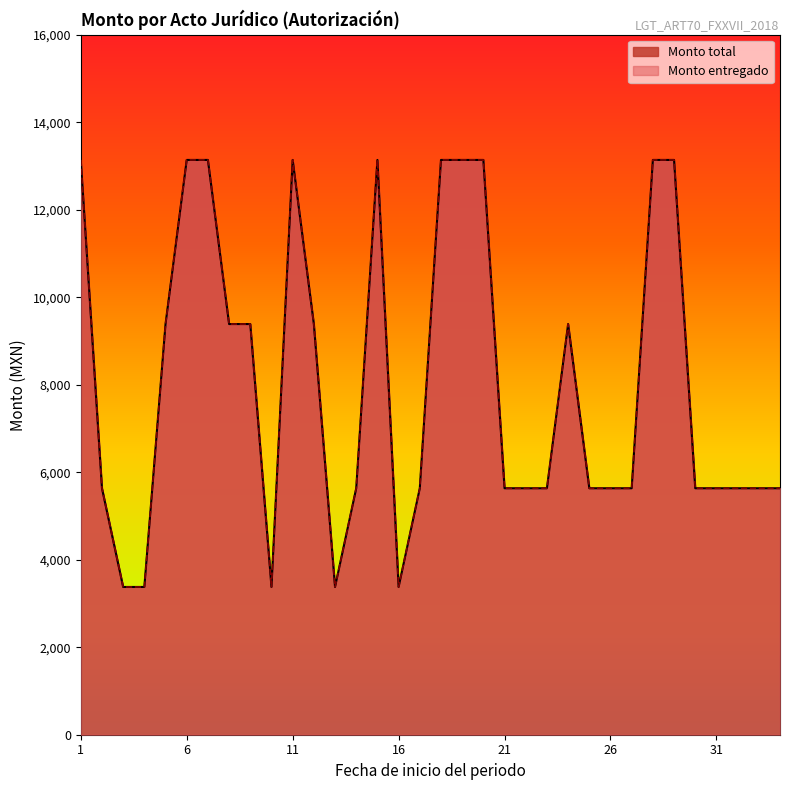

What is the smallest value displayed?

3377